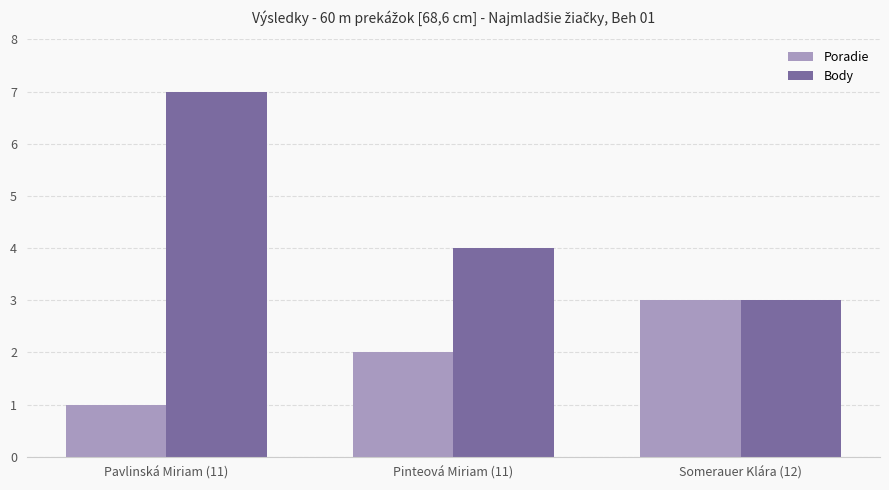

What is the difference between the Body values at Somerauer Klára (12) and Pavlinská Miriam (11)?

4